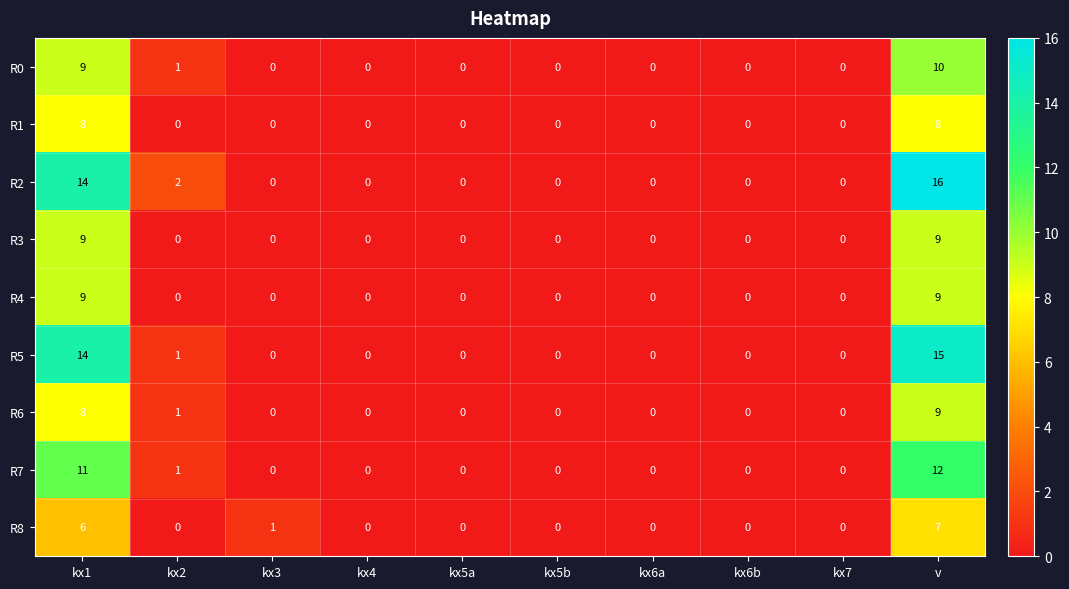

What is the maximum value for R4?

9